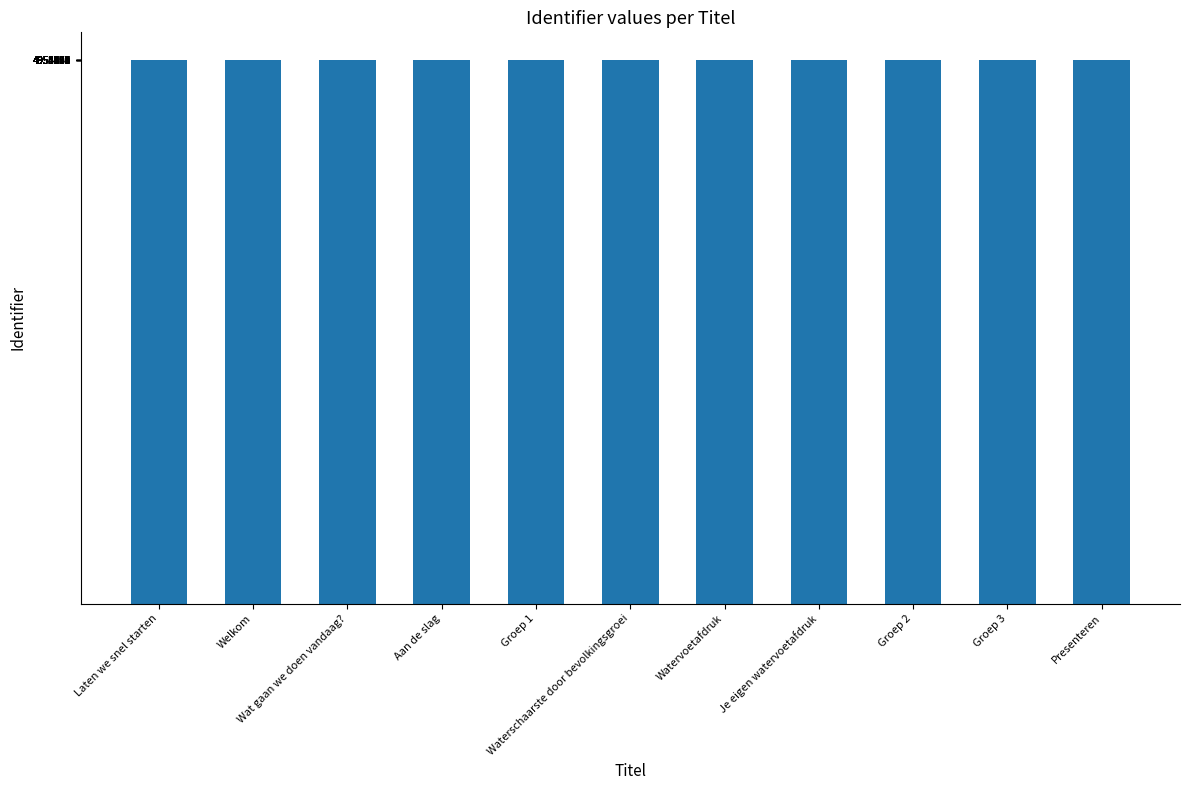

What position from the right is Laten we snel starten?

11